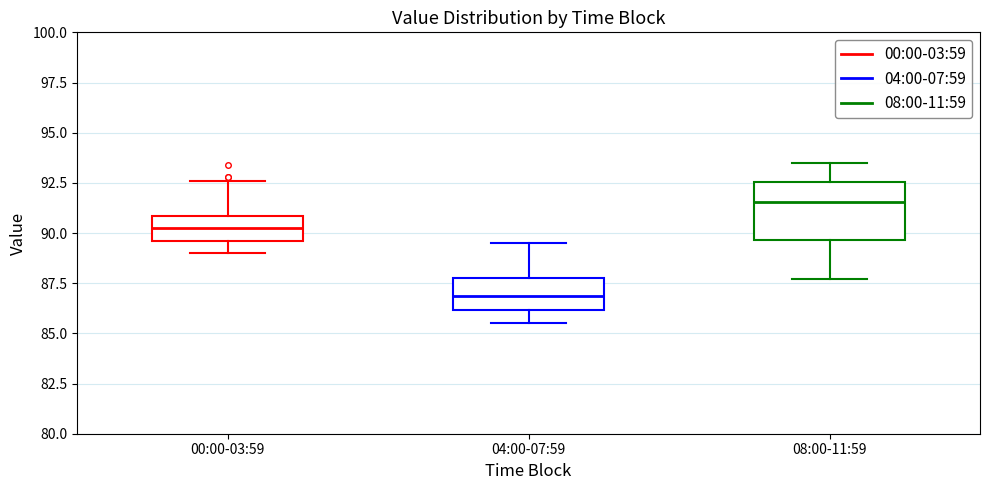

Reading left to right, transcribe this box plot: for each box, give where its median line is, the range the box spans, and where its two whiskers end, as read against the y-axis. The values are not printed on the chart, so give them approximately, as read against the axis.

00:00-03:59: median 90.5, box 89.5 to 91.0, whiskers 89.0 to 92.5
04:00-07:59: median 87.0, box 86.0 to 87.5, whiskers 85.5 to 89.5
08:00-11:59: median 91.5, box 89.5 to 92.5, whiskers 87.5 to 93.5